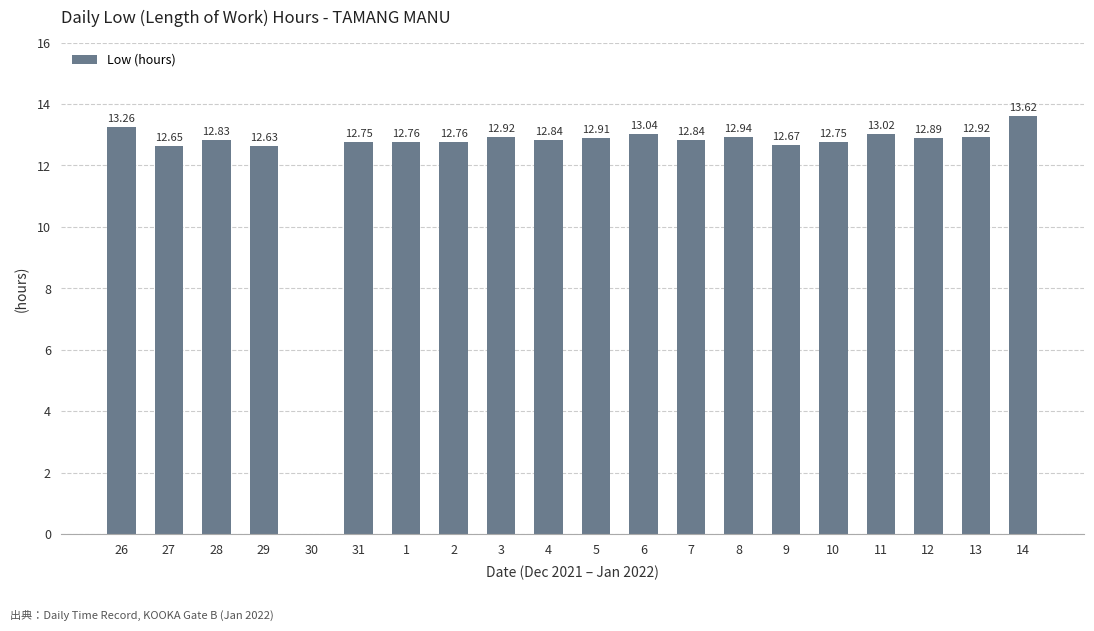

Approximately how many times larger is the value at 28 compared to 31?

1.0